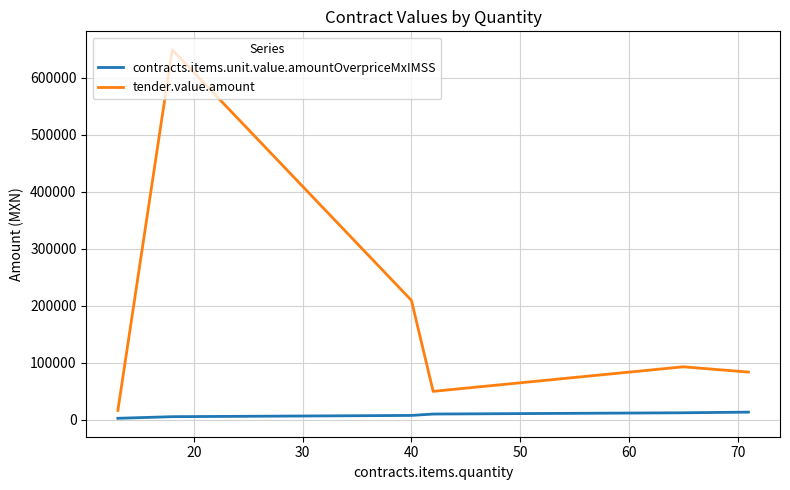

Which series has the largest range (max minus min)?

tender.value.amount